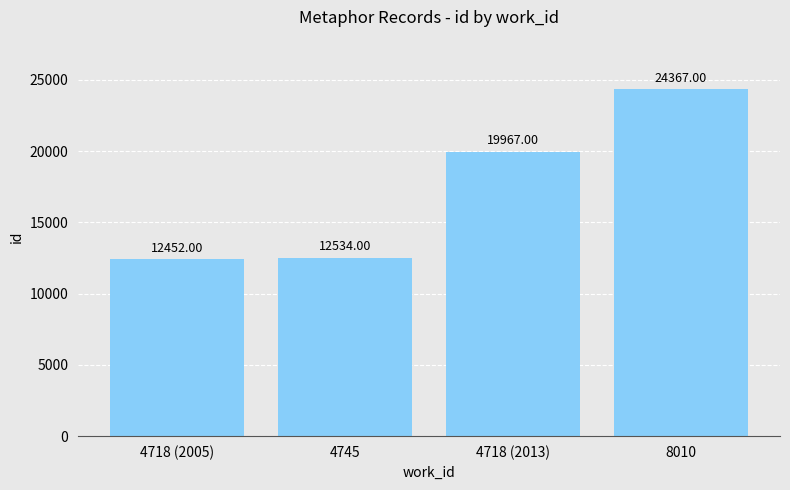

List the labels in order of value, smallest first.

4718 (2005), 4745, 4718 (2013), 8010